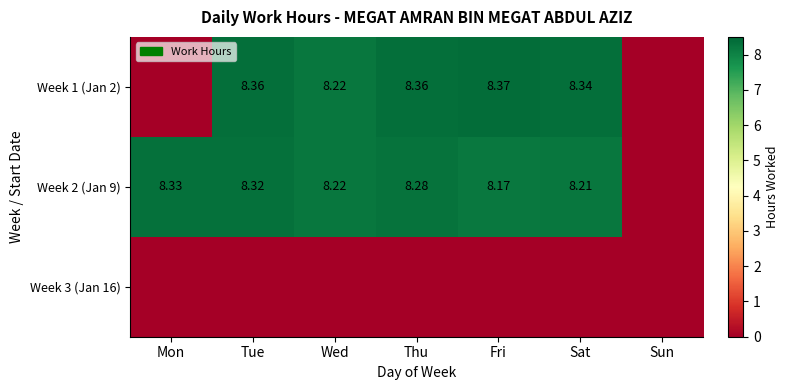

The value of Week 3 (Jan 16) at Mon is 0.0. True or false?

True